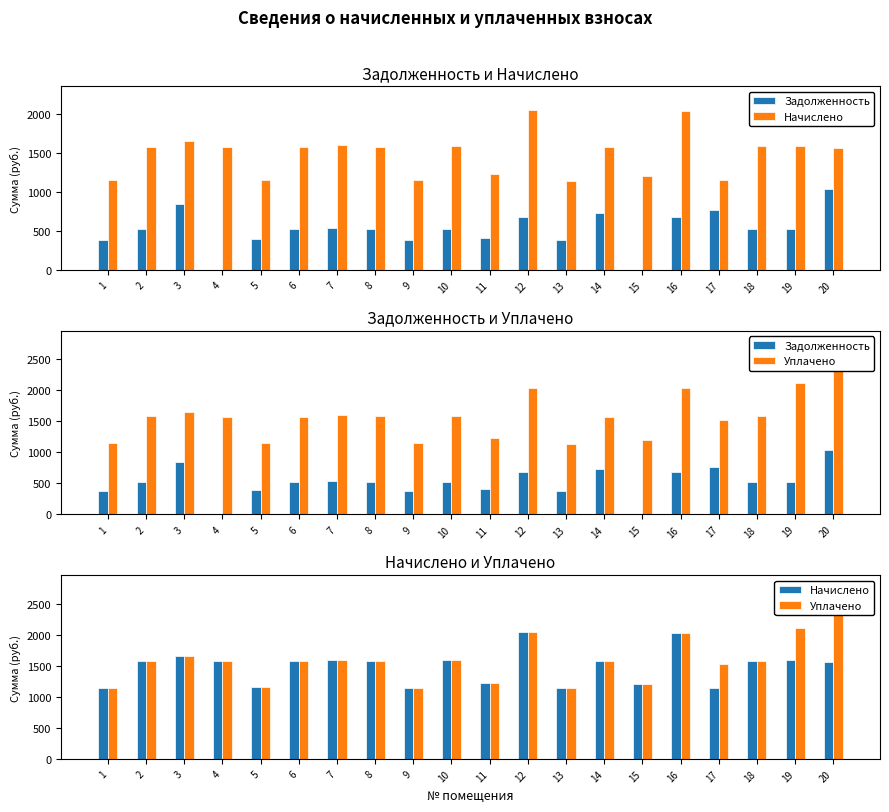

What is the difference between the Уплачено values at 15 and 4?

372.4